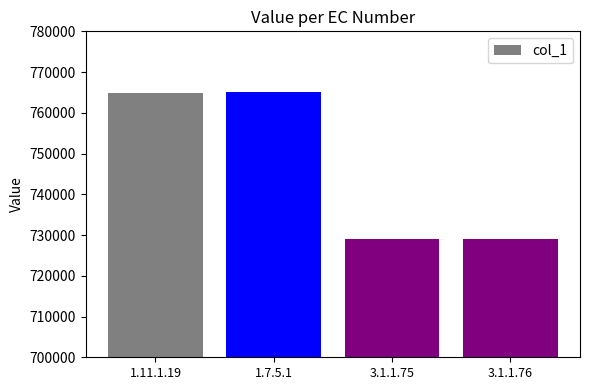

At which label is the value closest to 747019?

1.11.1.19